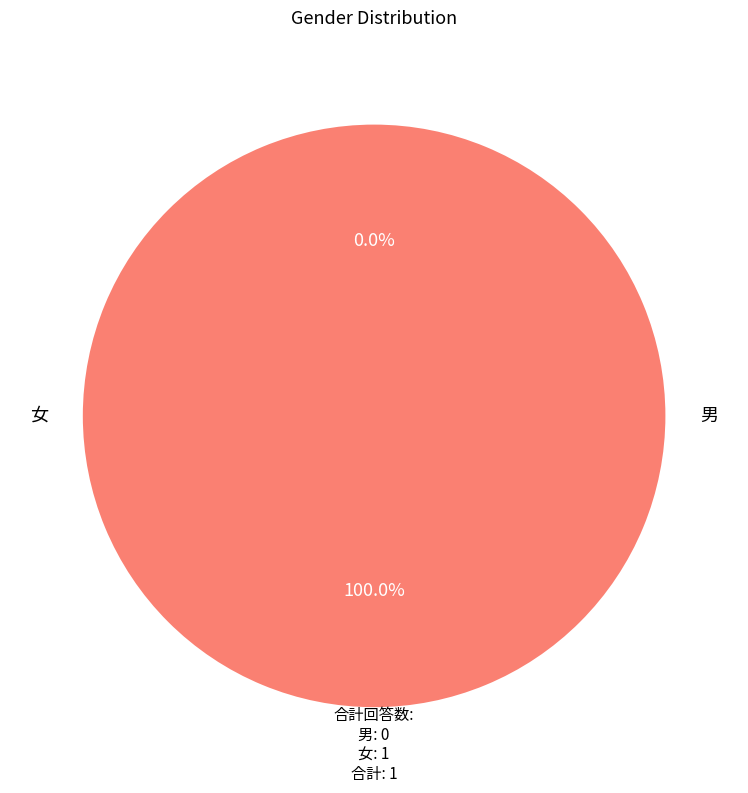

Which slice is the smallest?

男